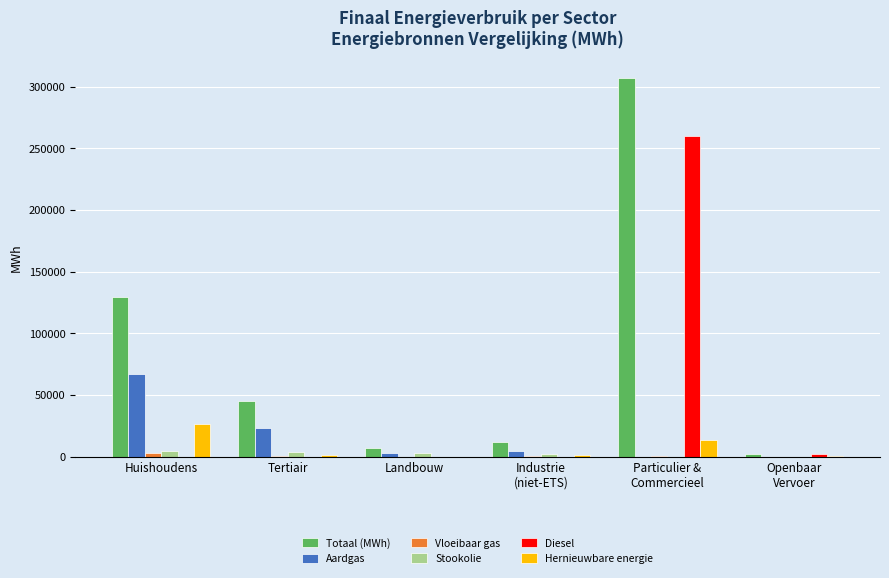

How many distinct data groups are displayed?

6